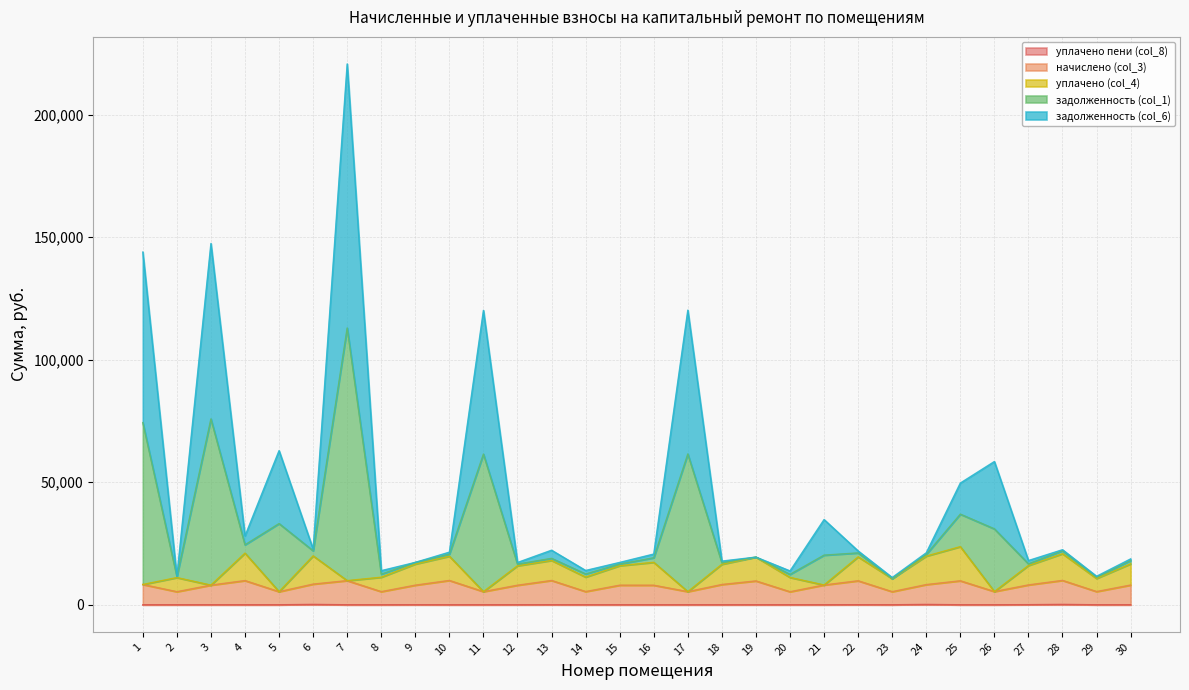

True or false: начислено (col_3) has more than 1 points higher than both neighbors.

True